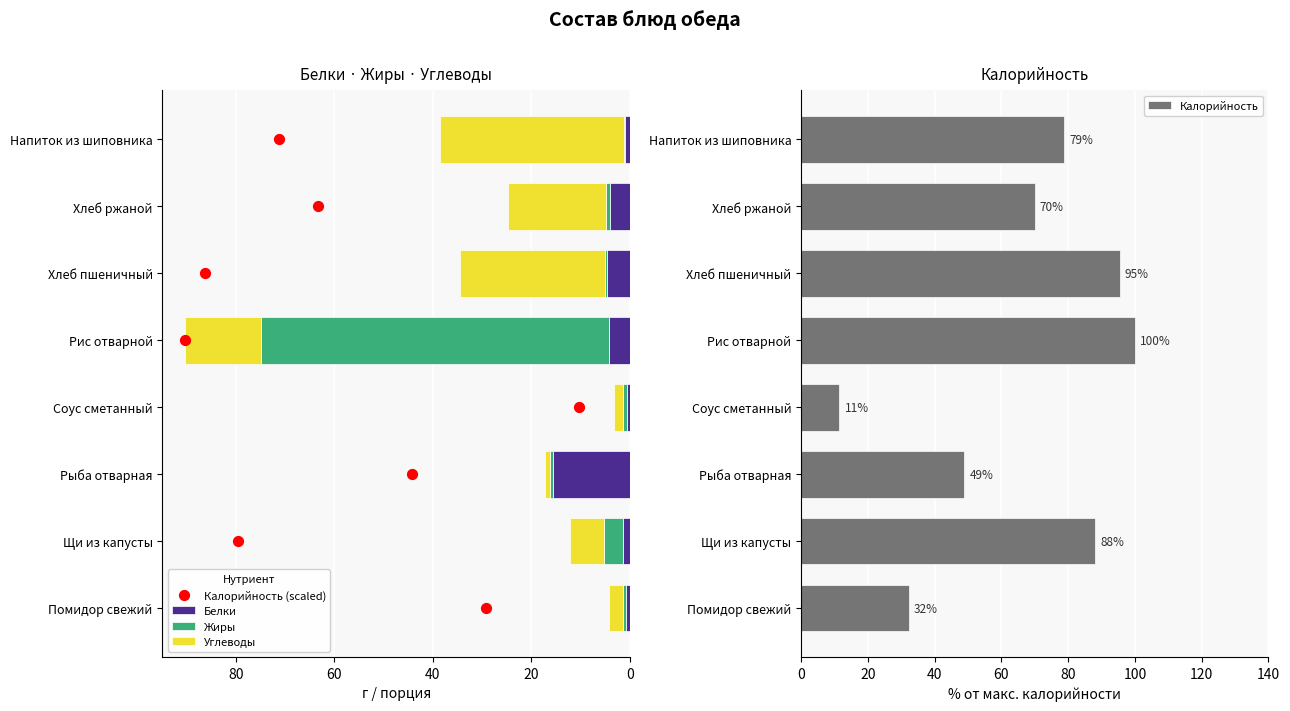

What is the average value of the Белки series?

4.0